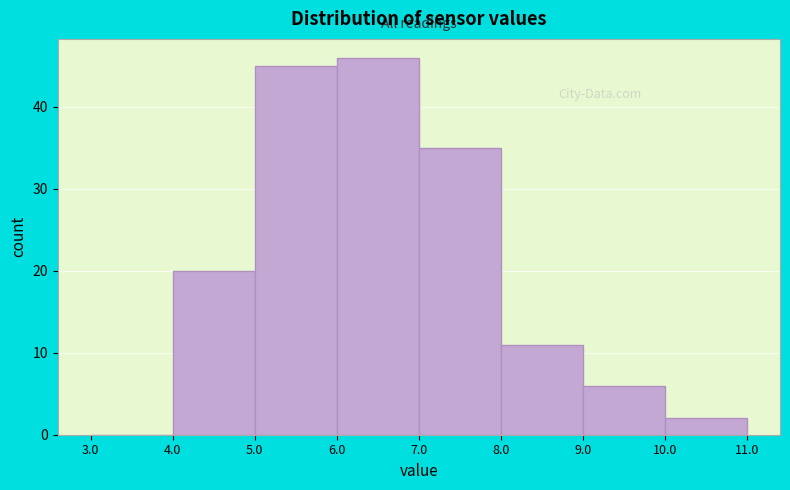

Over which range of the x-axis is the bar tallest?

6.0 to 7.0